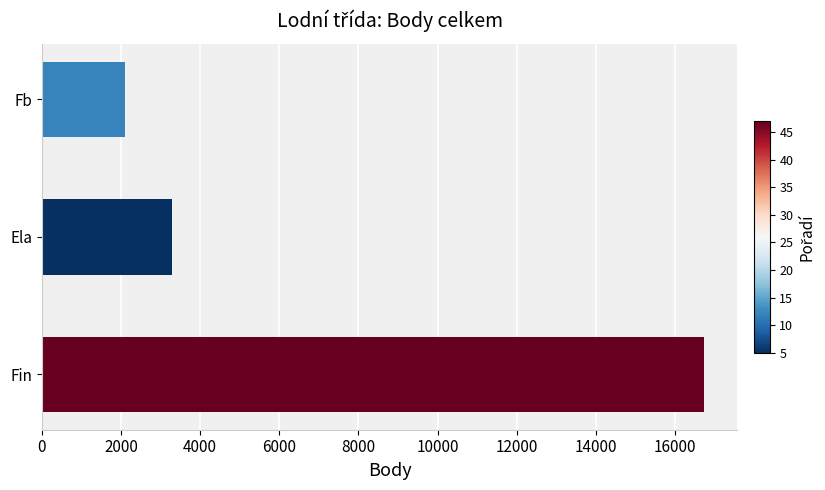

Read the value at Fin.

16741